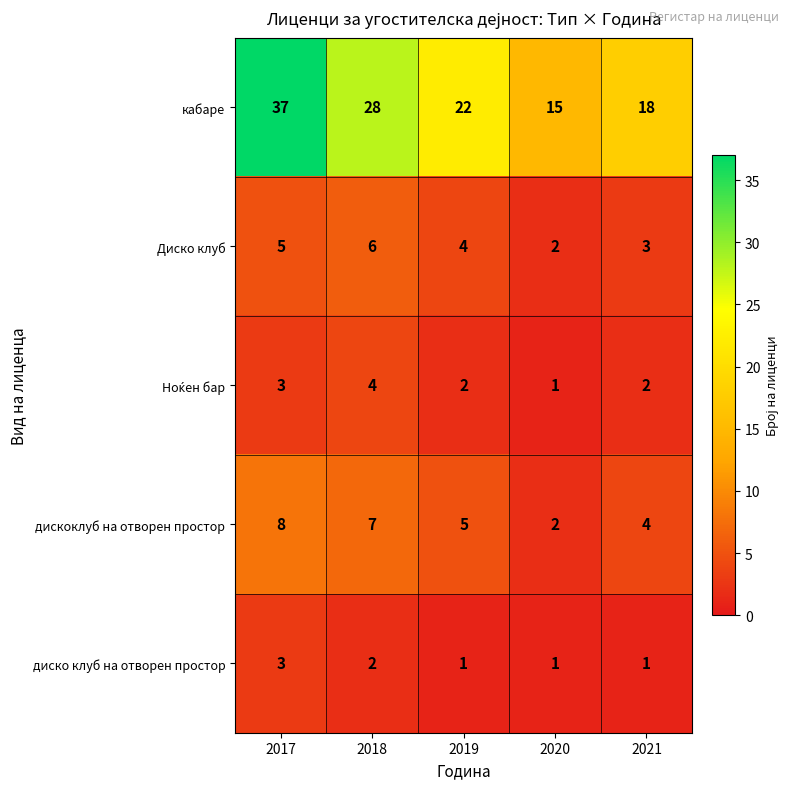

What is the sum of all Диско клуб values?

20